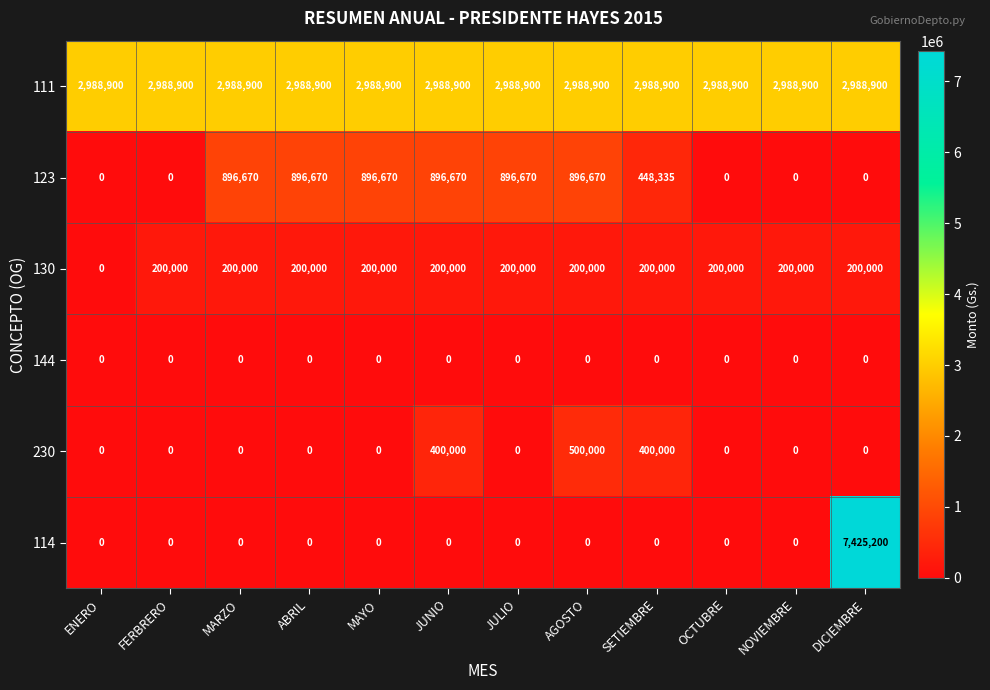

List the series in order of their peak value, highest first.

114, 111, 123, 230, 130, 144